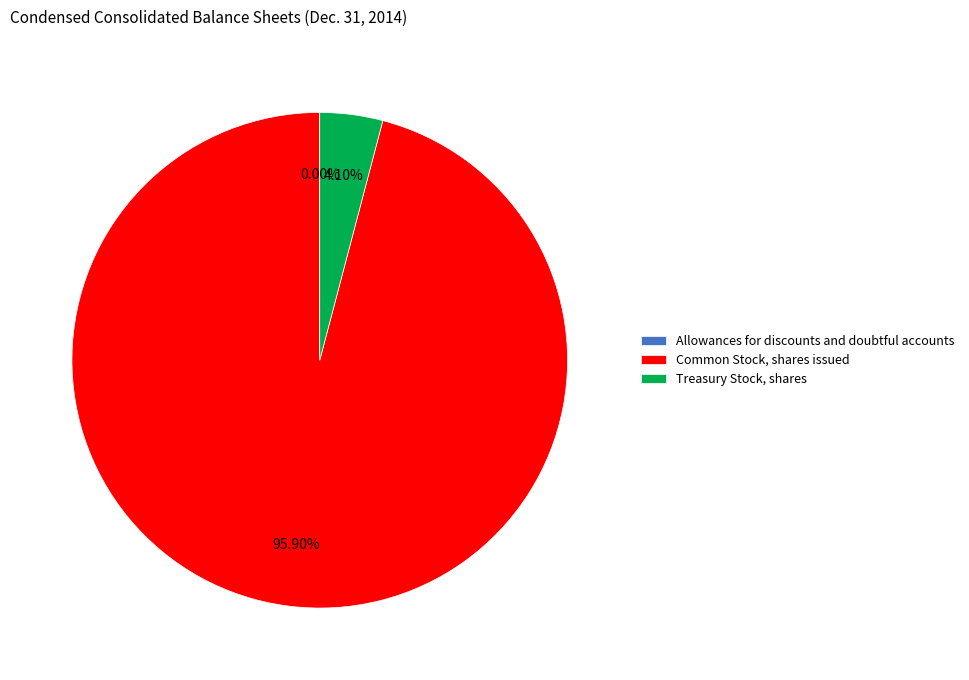

Between Common Stock, shares issued and Treasury Stock, shares, which is larger?

Common Stock, shares issued